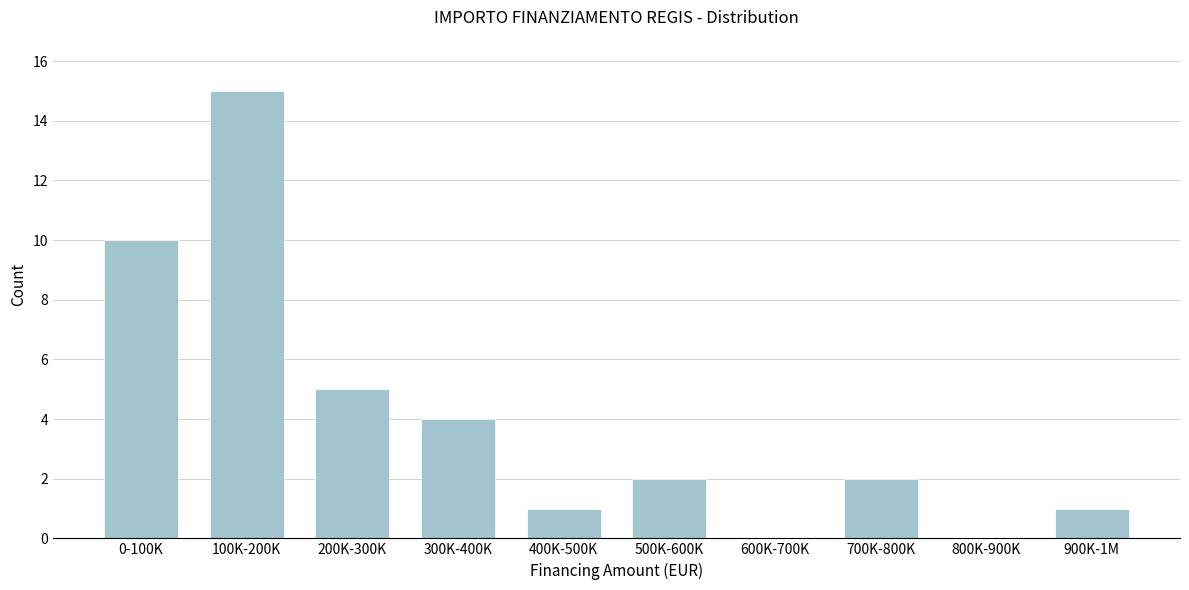

Reading right to left, transcribe all the data shown in this chart.

900K-1M=1	800K-900K=0	700K-800K=2	600K-700K=0	500K-600K=2	400K-500K=1	300K-400K=4	200K-300K=5	100K-200K=15	0-100K=10